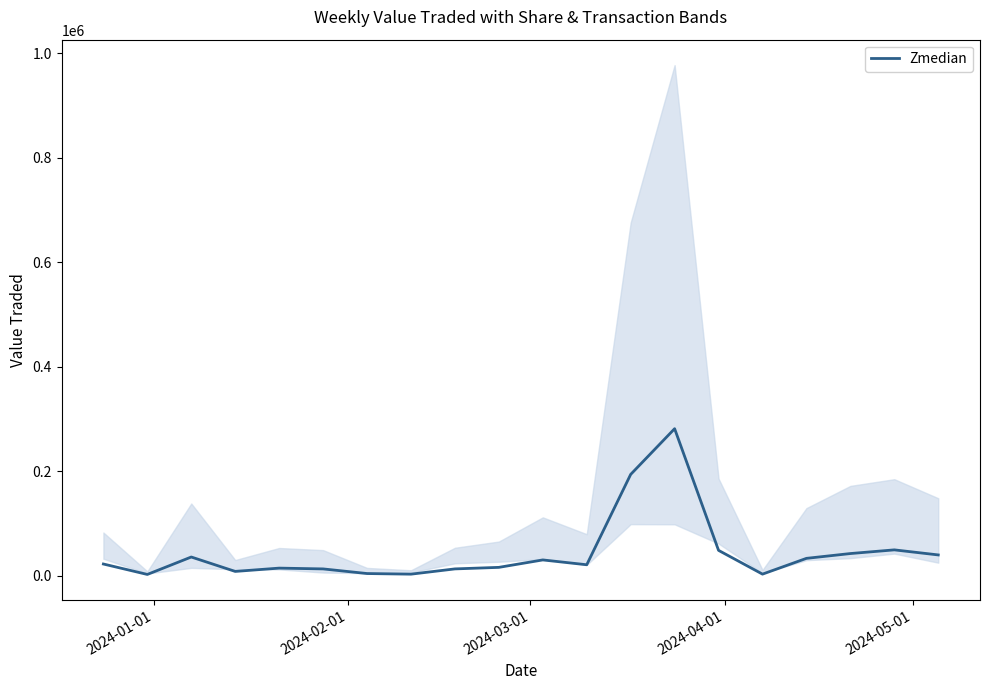

How many values are below 22046?

10